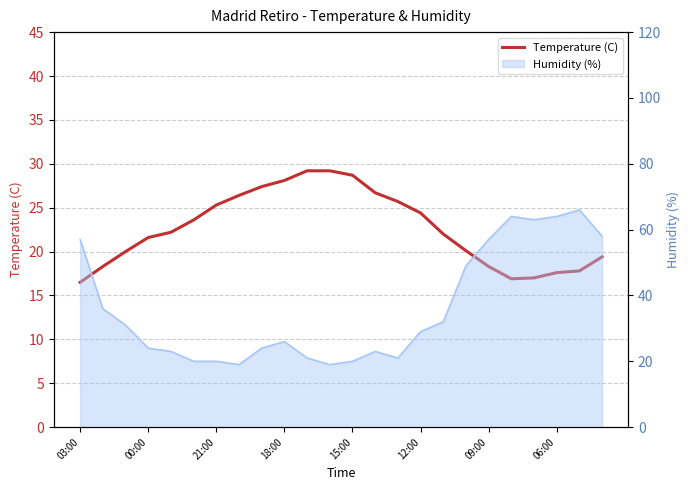

How many lines are shown in the chart?

1